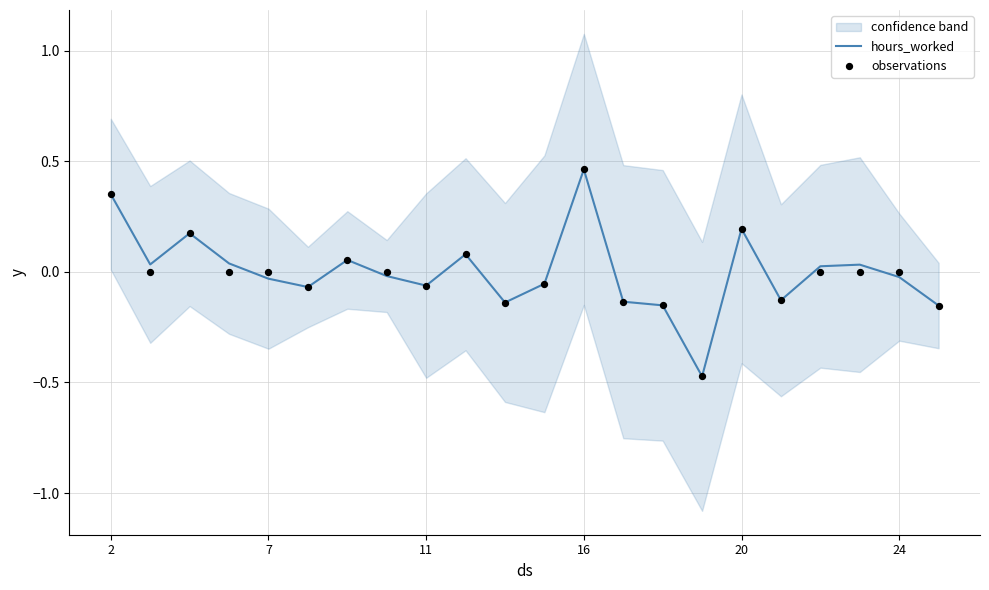

Which series has the largest total across all categories?

hours_worked